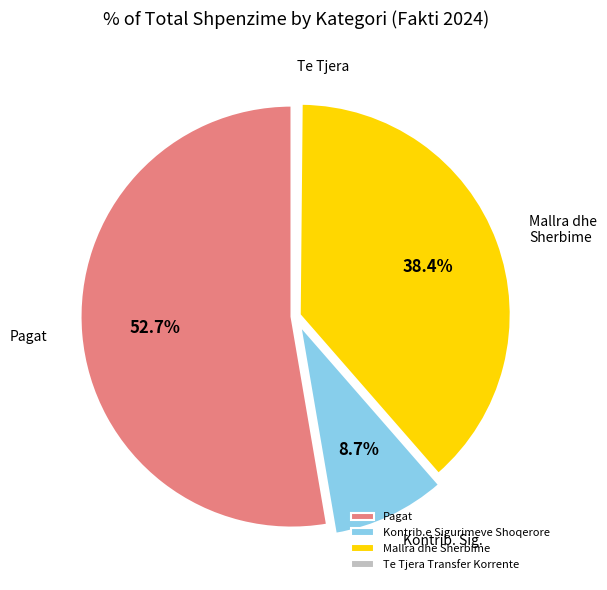

Which category has the biggest portion of the pie?

Pagat